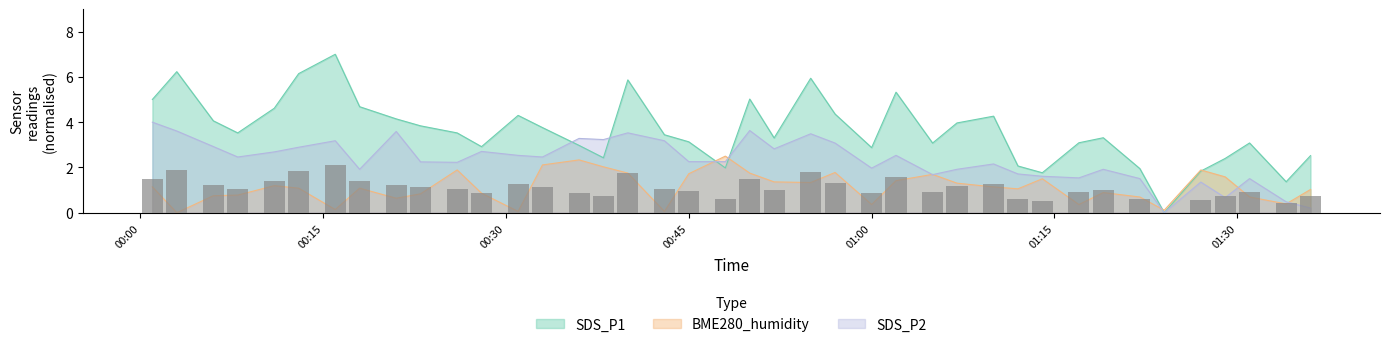

Count the number of data series in this chart.

3